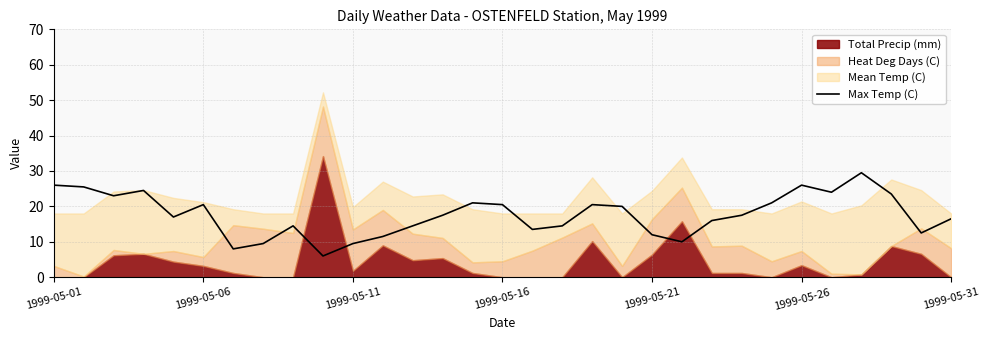

The Max Temp (C) series shows 20.5 at 1999-05-06. True or false?

True